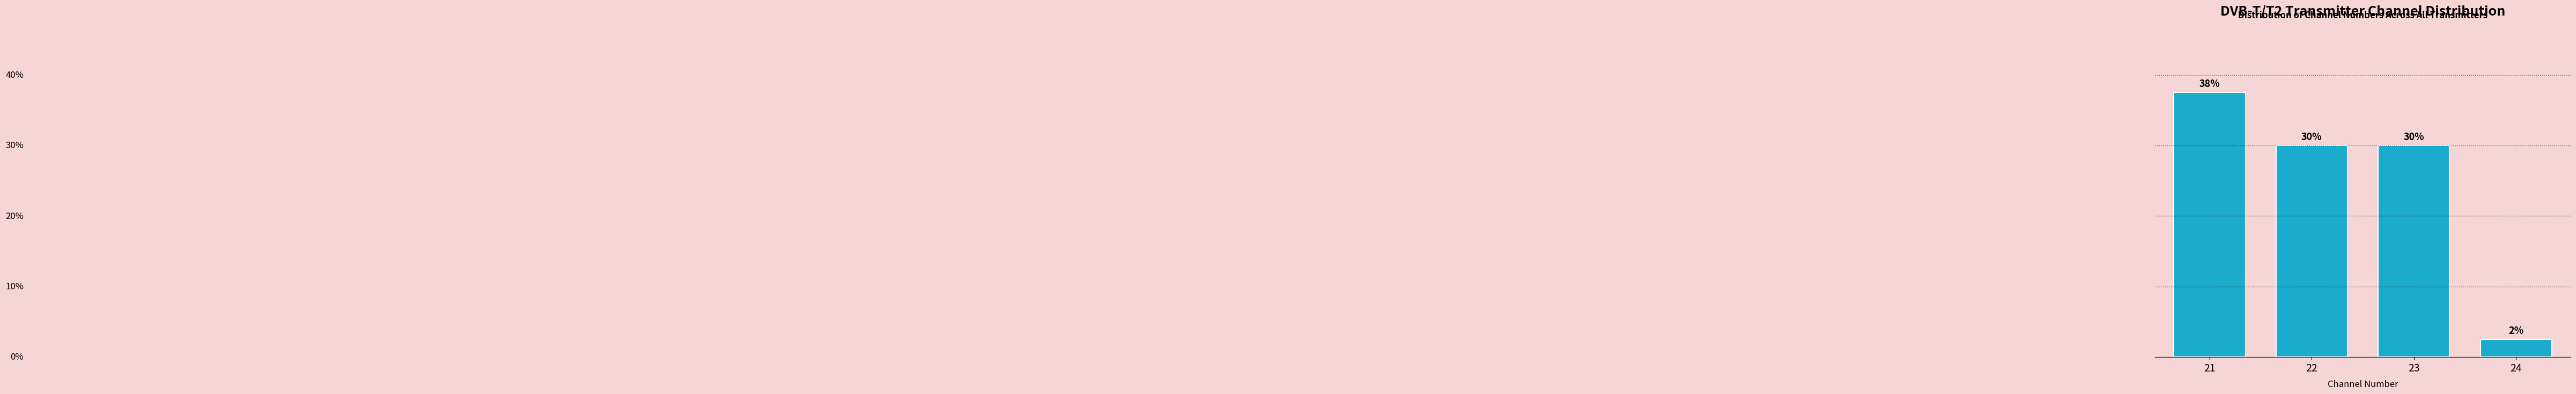

Does the chart contain any negative values?

No